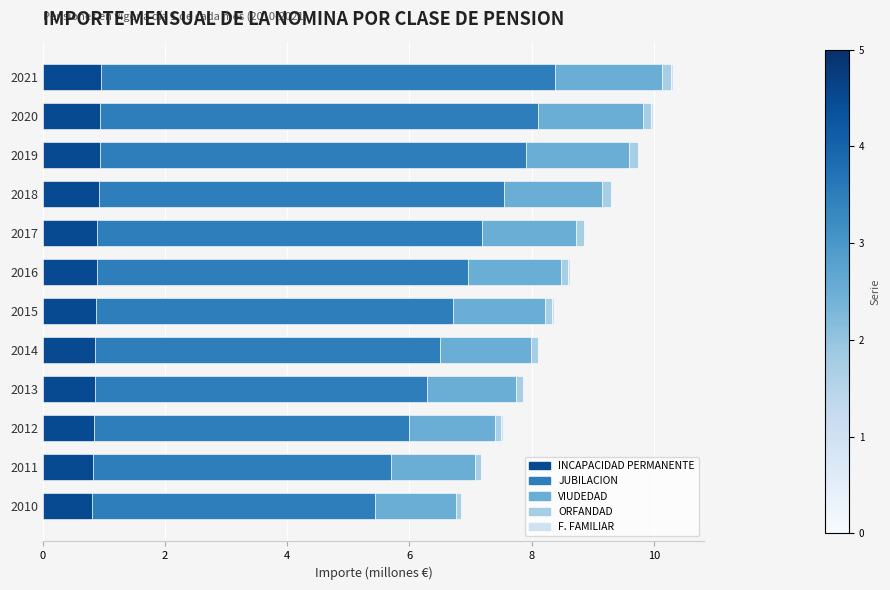

True or false: INCAPACIDAD PERMANENTE has a value of 0.2 at 2013.

False